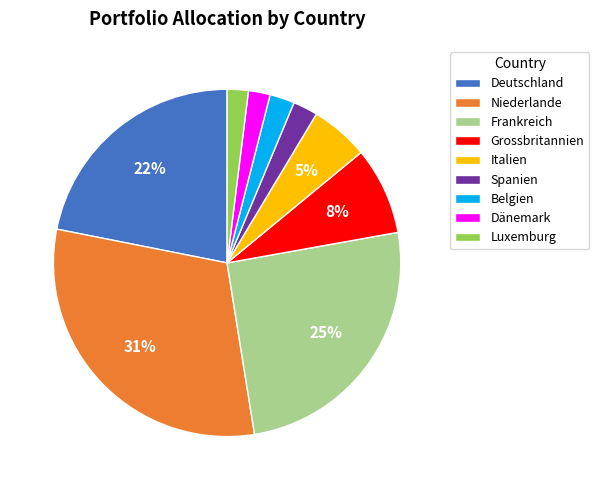

Which slice is the largest?

Niederlande